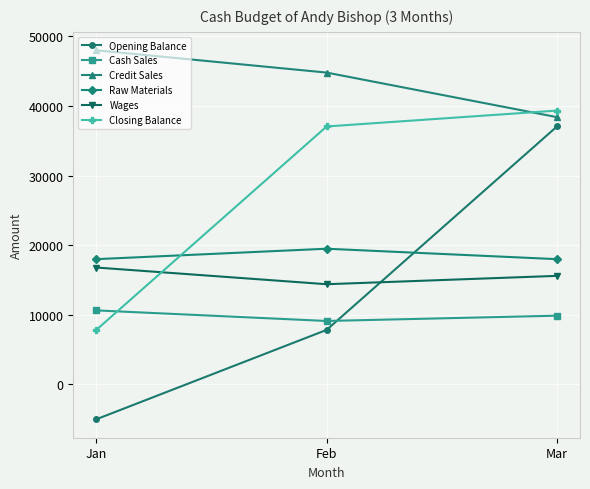

What is the spread (max minus min) of values at Mar?

29460